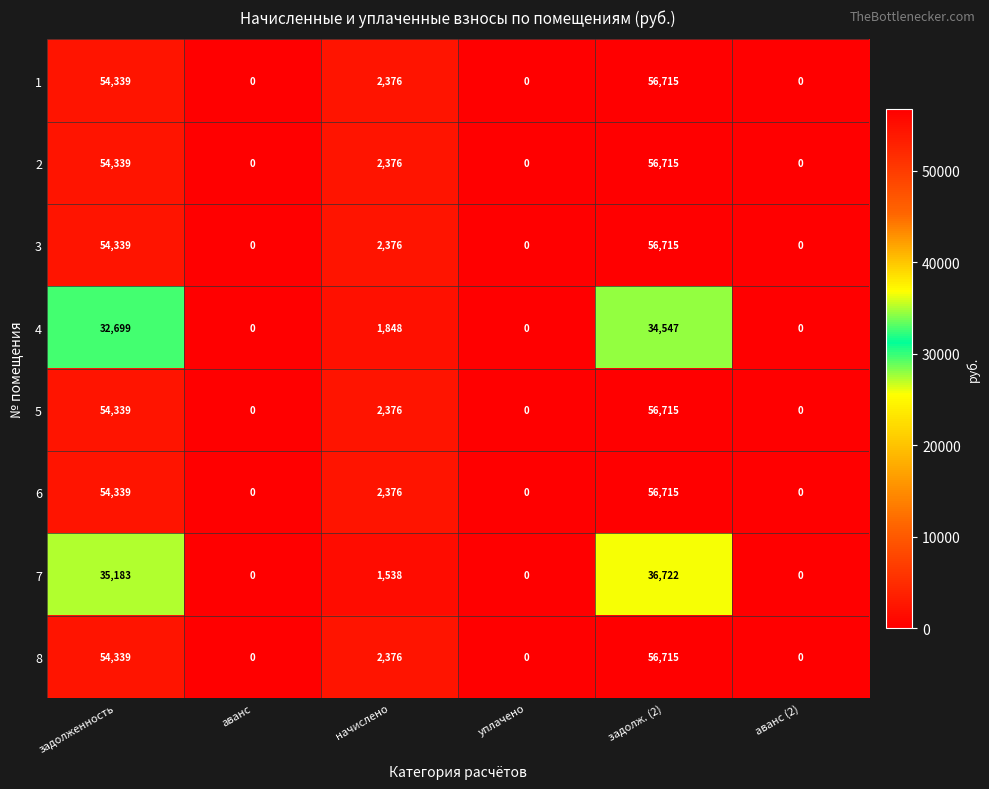

The value of 5 at задолж. (2) is 27543. True or false?

False